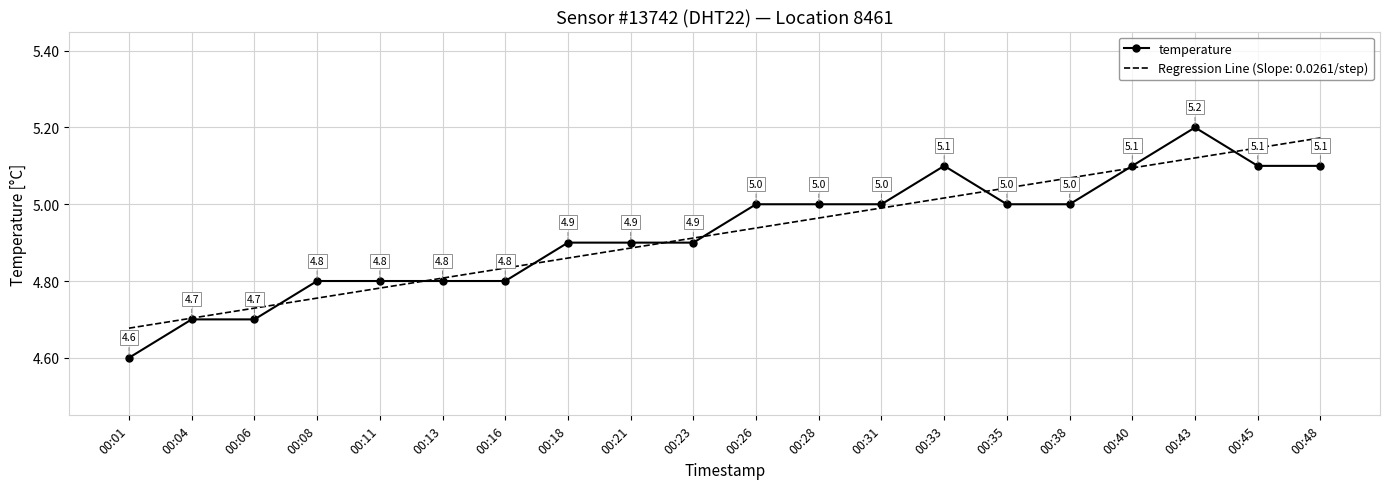

Which series has the widest spread of values?

temperature